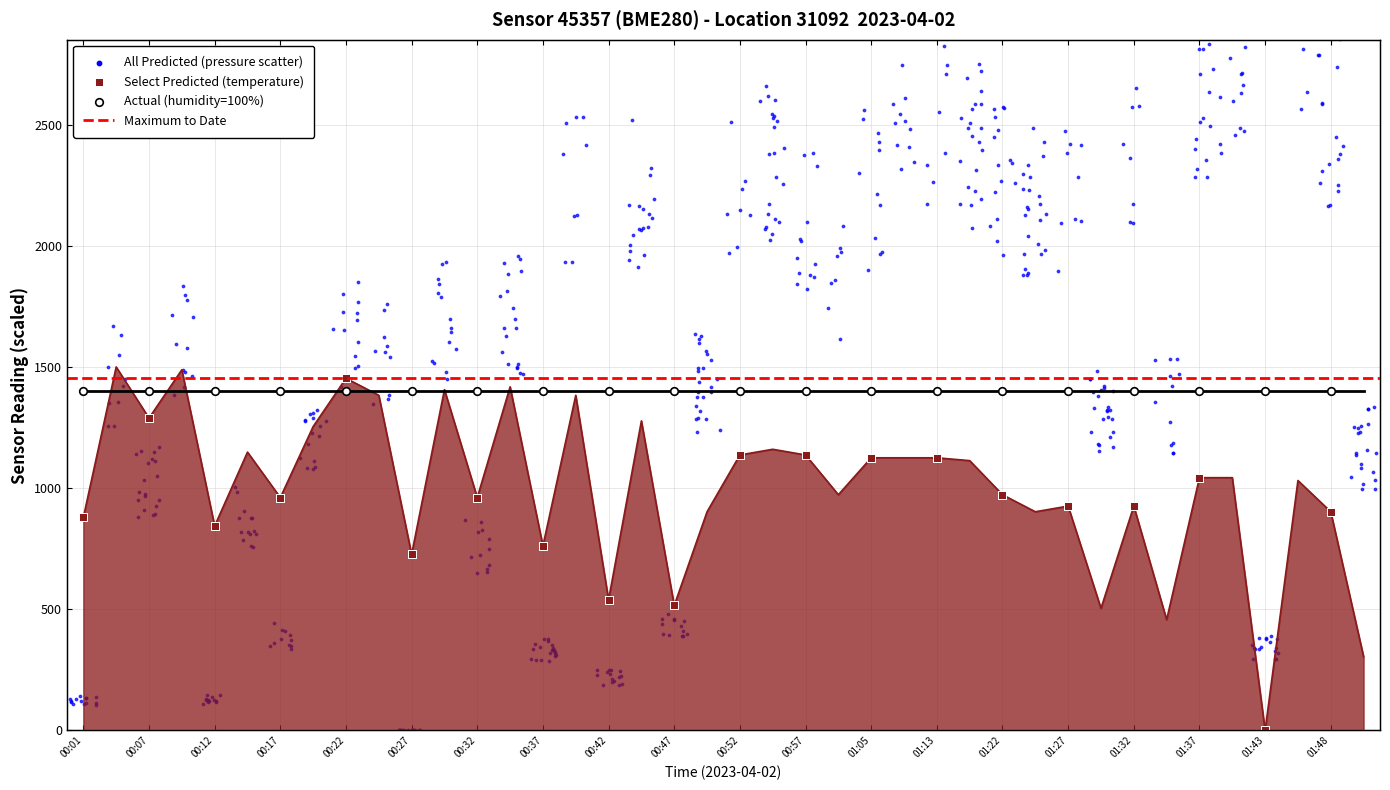

What is the ratio of the value at 00:09 to the value at 01:29?

3.0